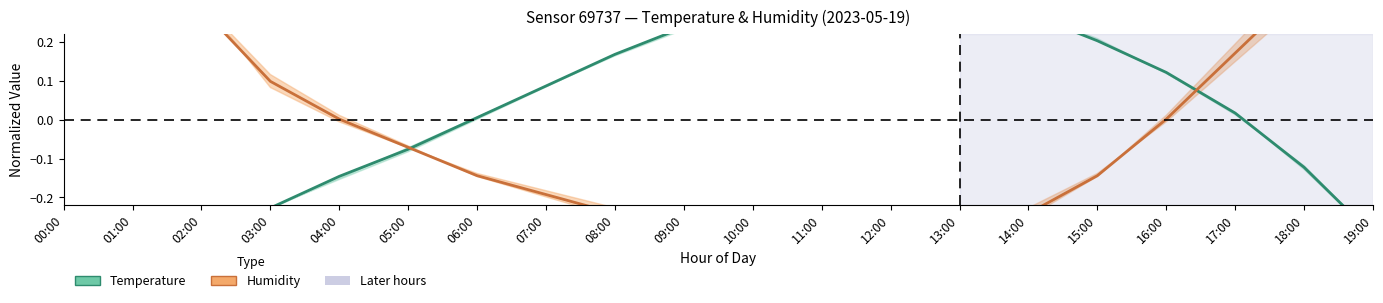

Which has a higher value, 12:00 or 16:00?

12:00